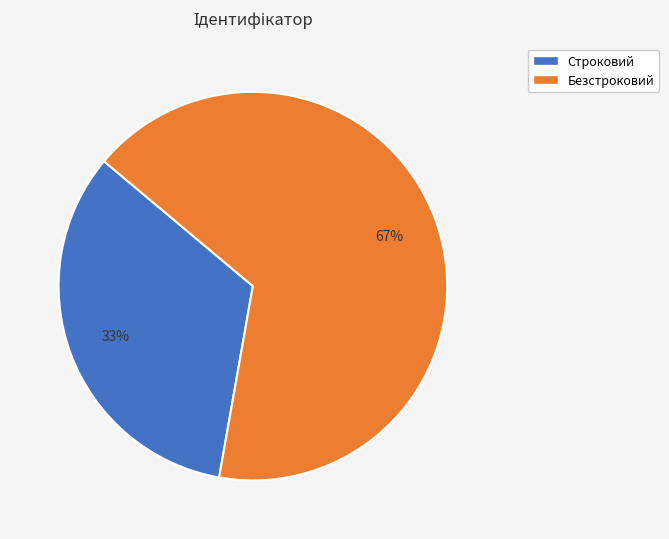

Which slice represents more than half of the pie?

Безстроковий